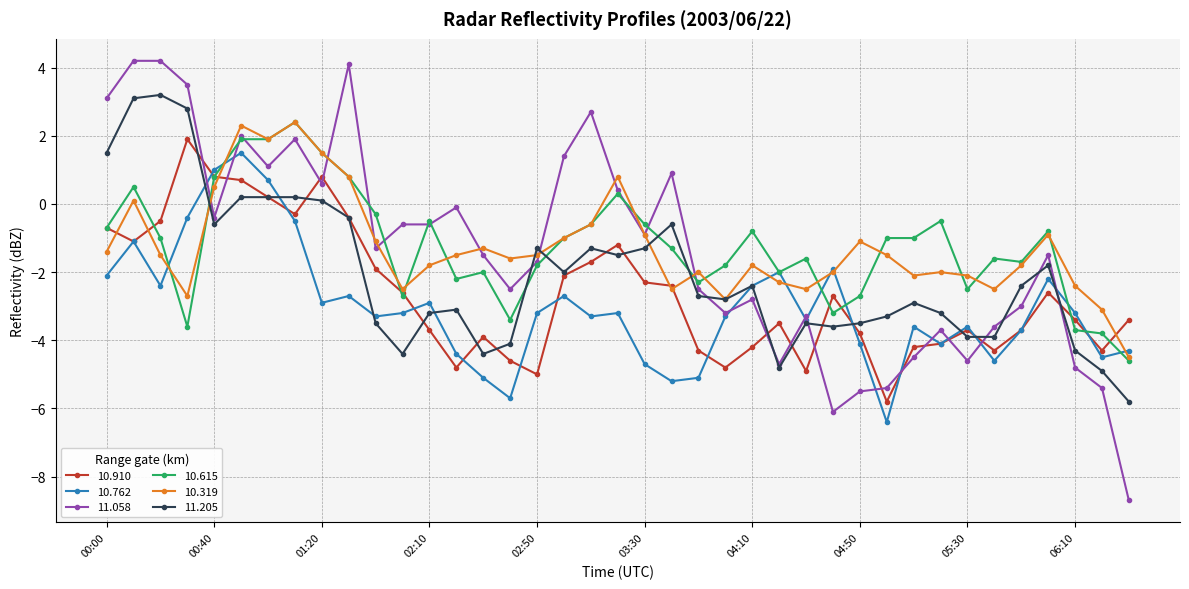

What is the minimum value shown in the chart?

-8.7